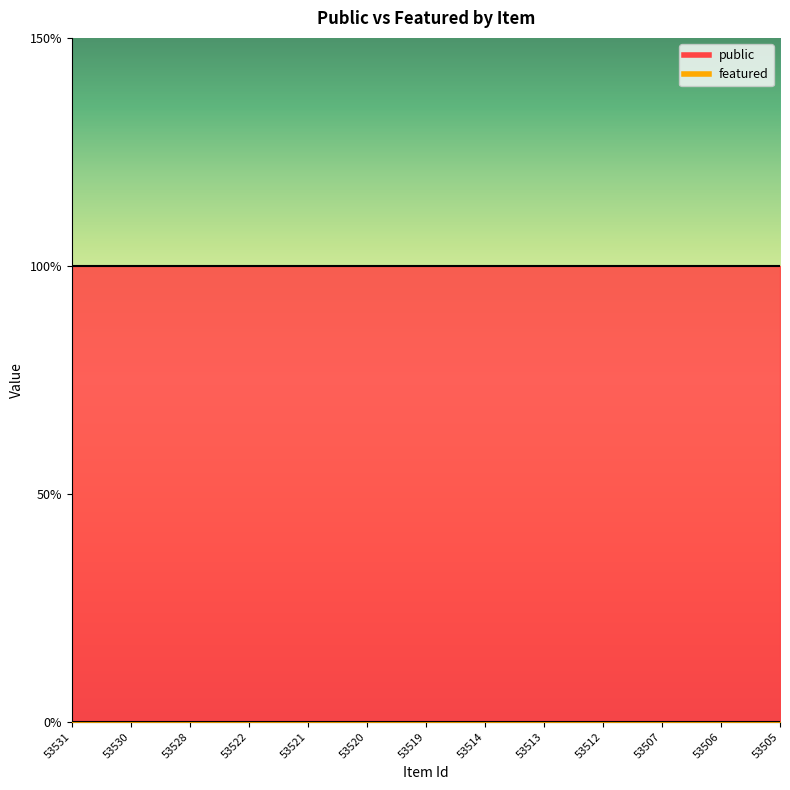

Is the value of featured at 53514 greater than the value of public at 53530?

No